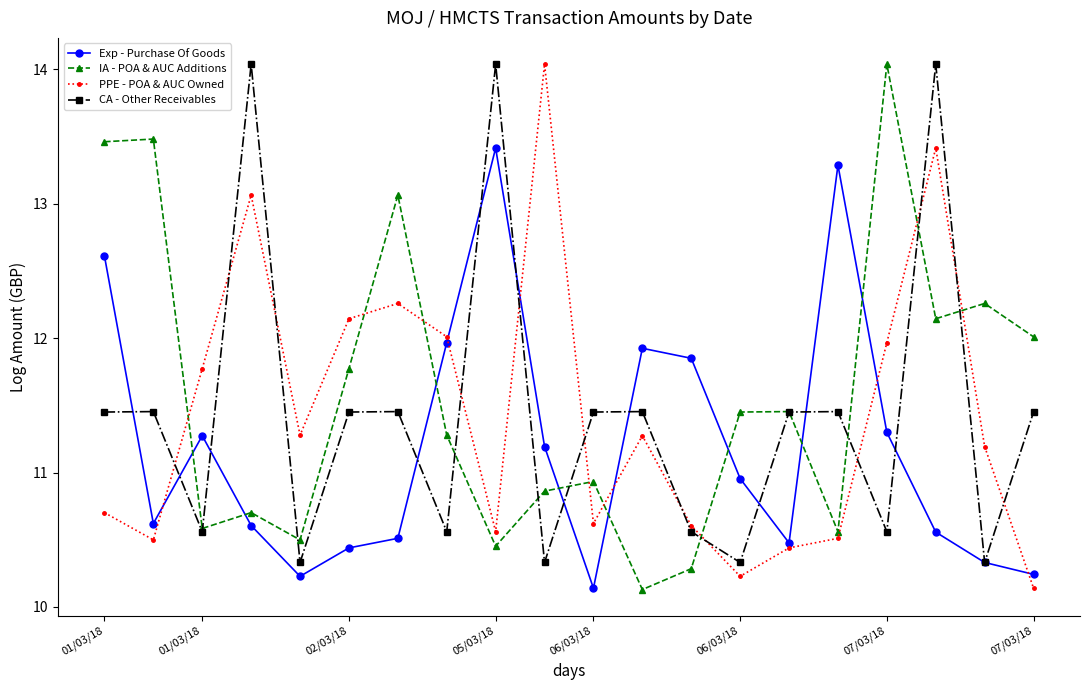

How many values in the CA - Other Receivables series are below 11?

8